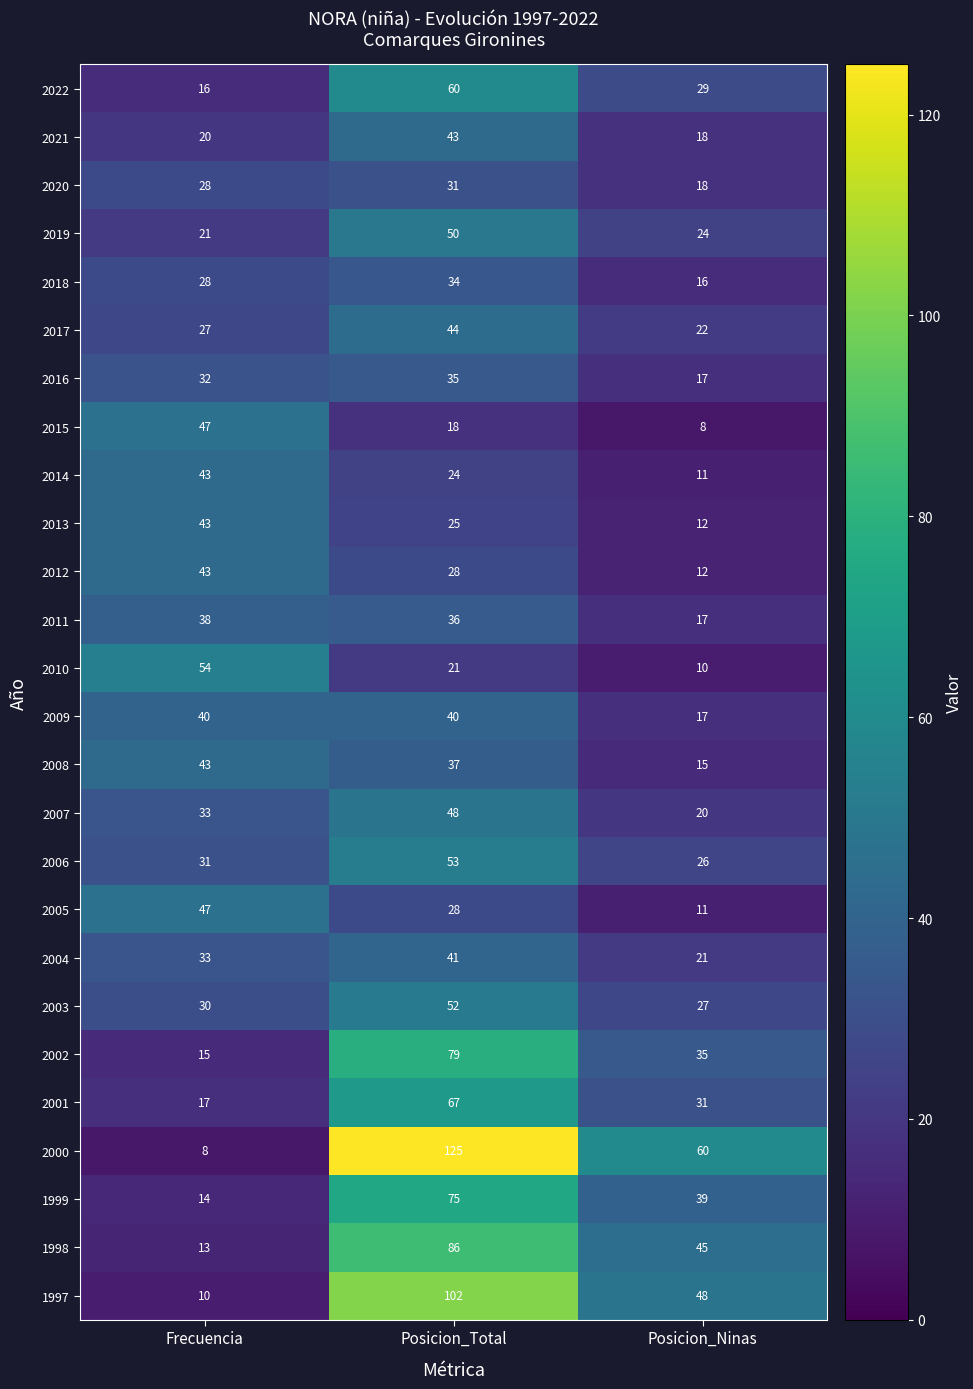

Where does the 2012 series first go above 28?

Frecuencia